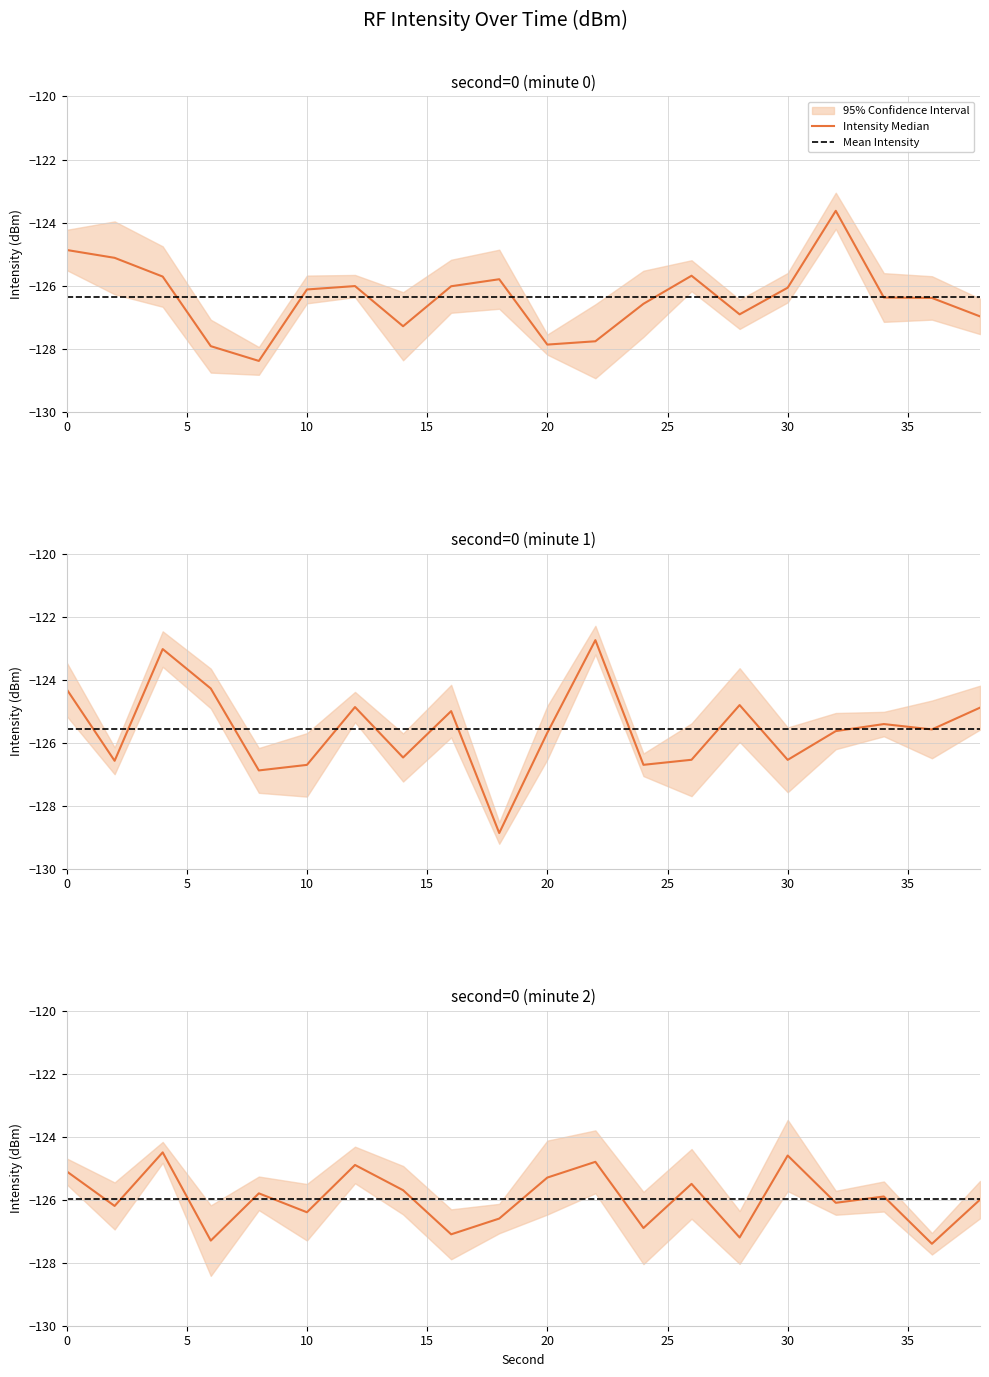

What is the sum of all Mean Intensity values?

-2519.3